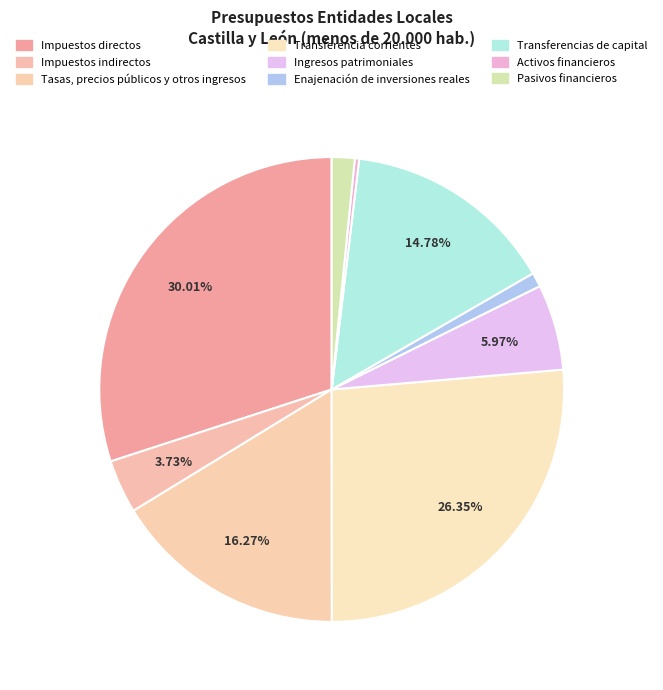

Is the sum of Transferencia corrientes and Tasas, precios públicos y otros ingresos greater than half?

No